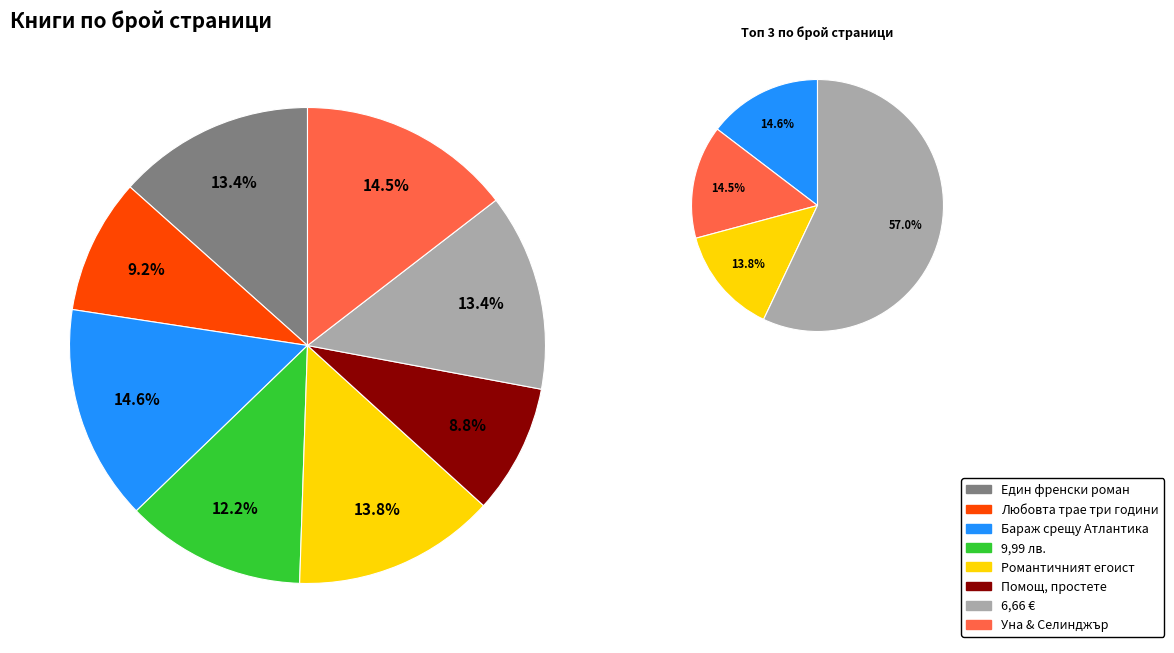

How many slices are in this pie chart?

8